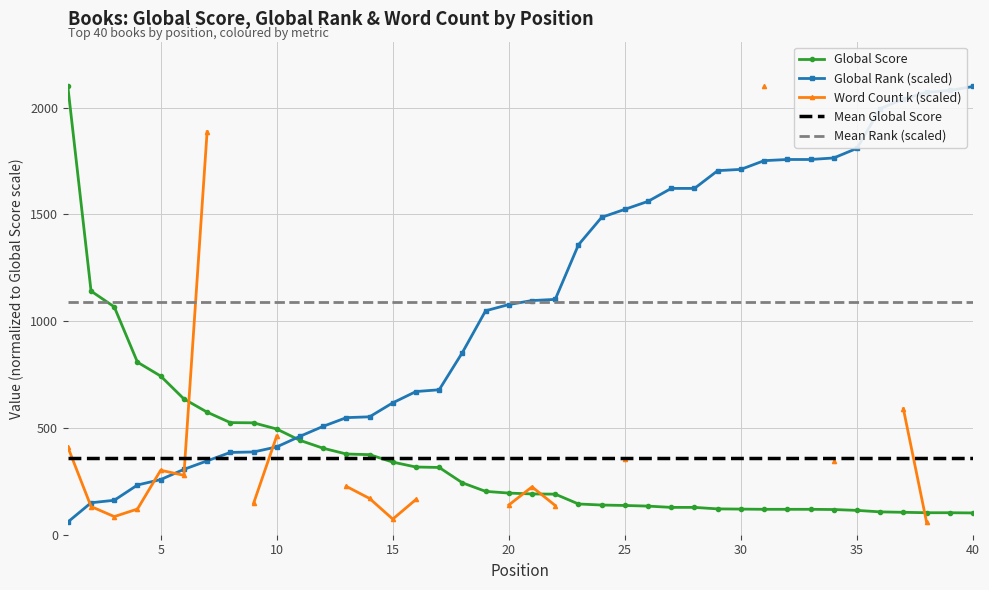

List the series in order of their peak value, lowest first.

Mean Global Score, Mean Rank (scaled), Global Score, Global Rank (scaled), Word Count k (scaled)